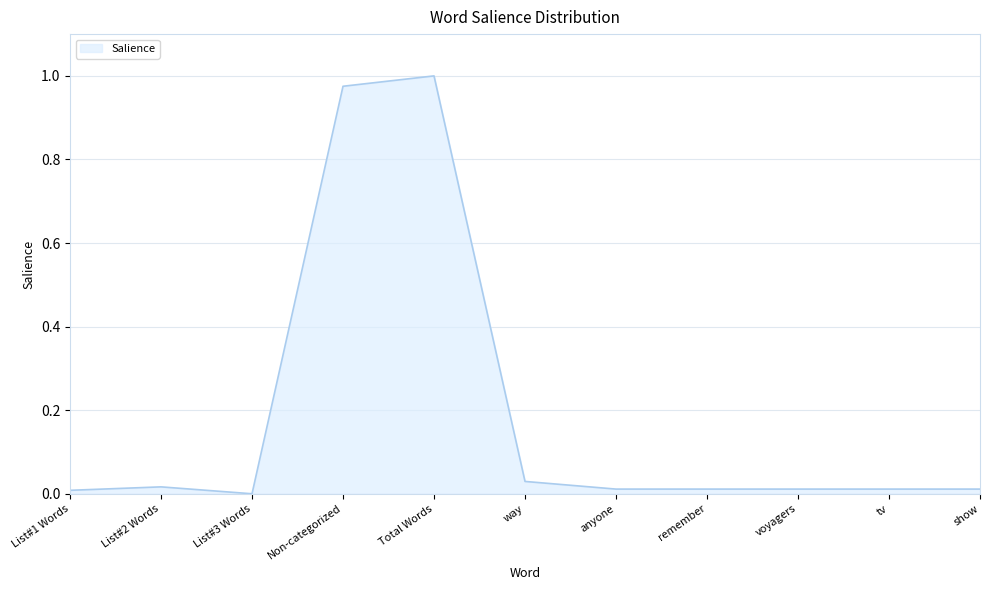

What position from the left is Total Words?

5